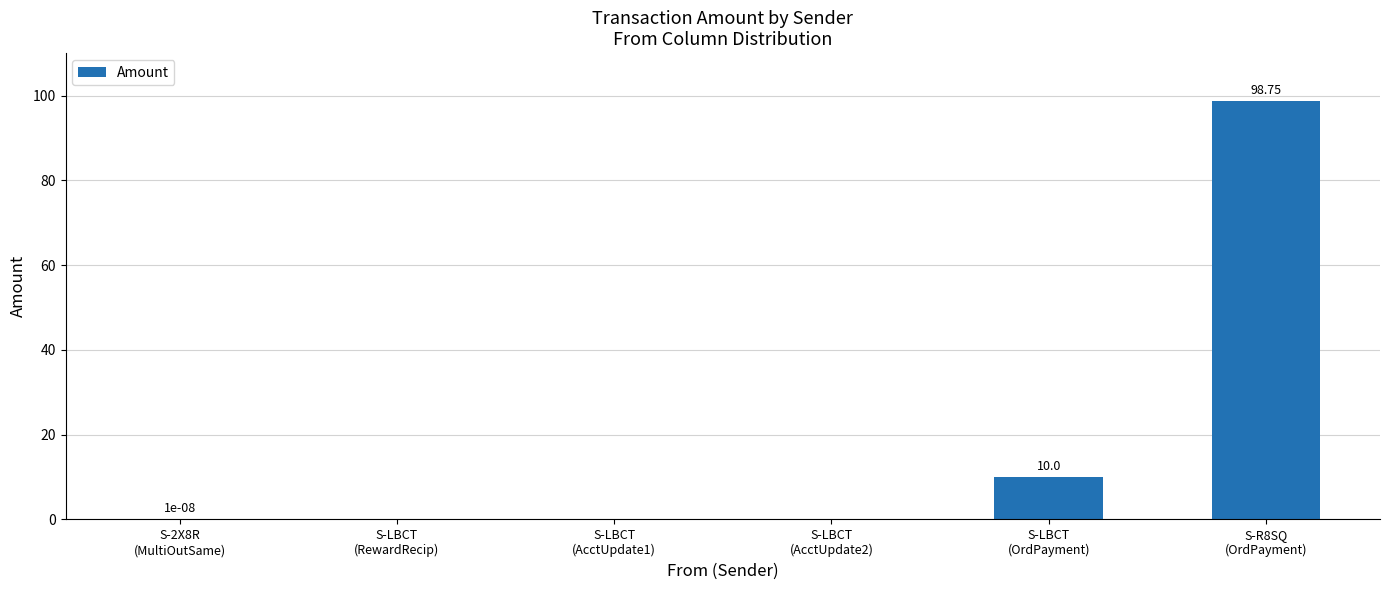

How many data points are above 0?

3